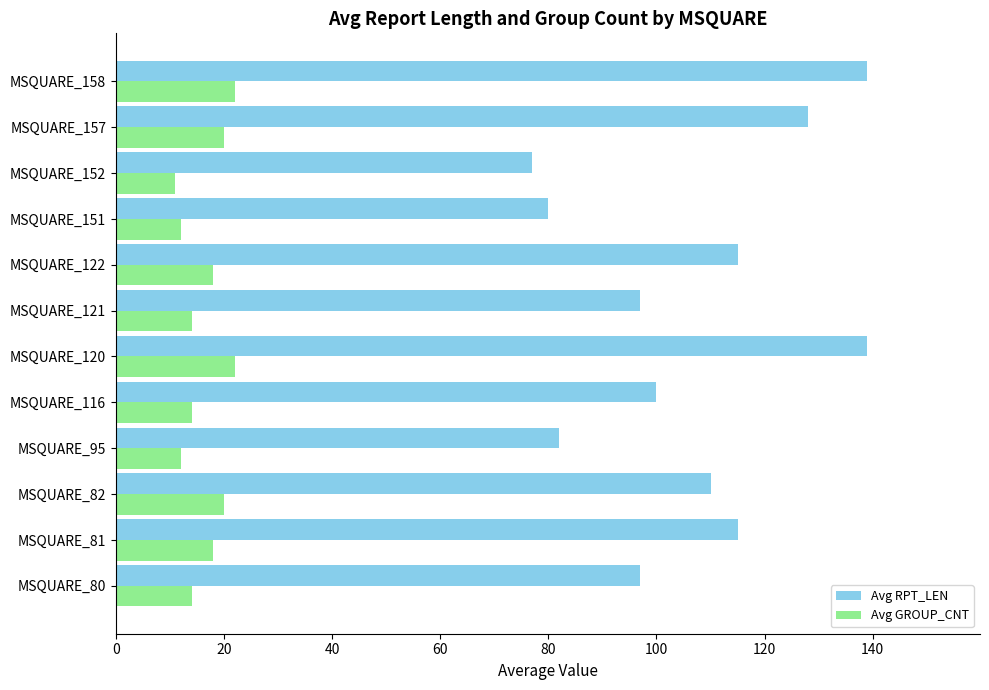

Is it true that Avg GROUP_CNT equals 30 at MSQUARE_82?

False